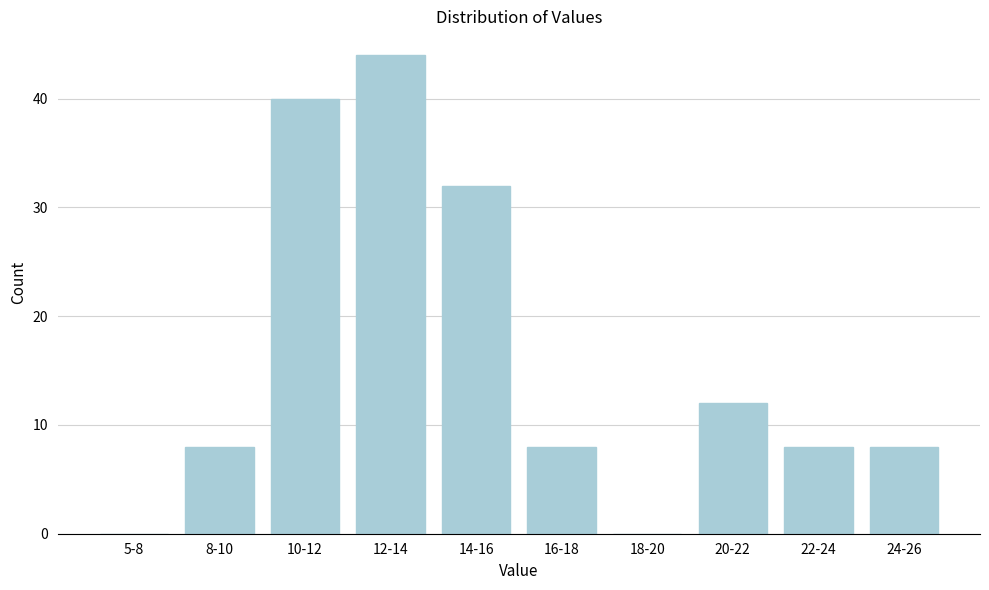

Reading left to right, extract all data points from this chart.

5-8=0	8-10=8	10-12=40	12-14=44	14-16=32	16-18=8	18-20=0	20-22=12	22-24=8	24-26=8